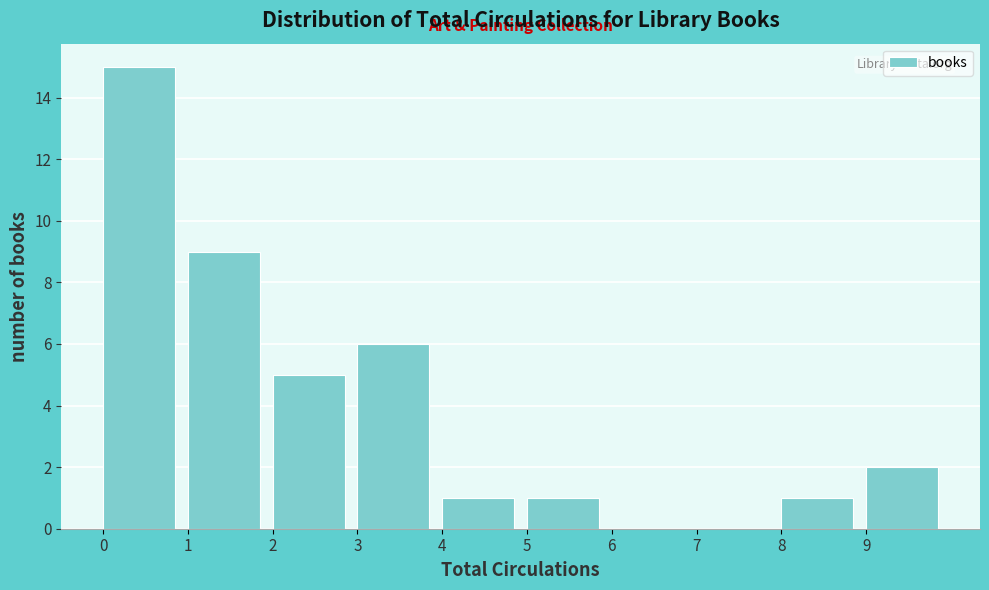

What is the height of the bar covering 2 to 3 on the x-axis? The values are not printed on the chart, so give them approximately, as read against the axis.

5